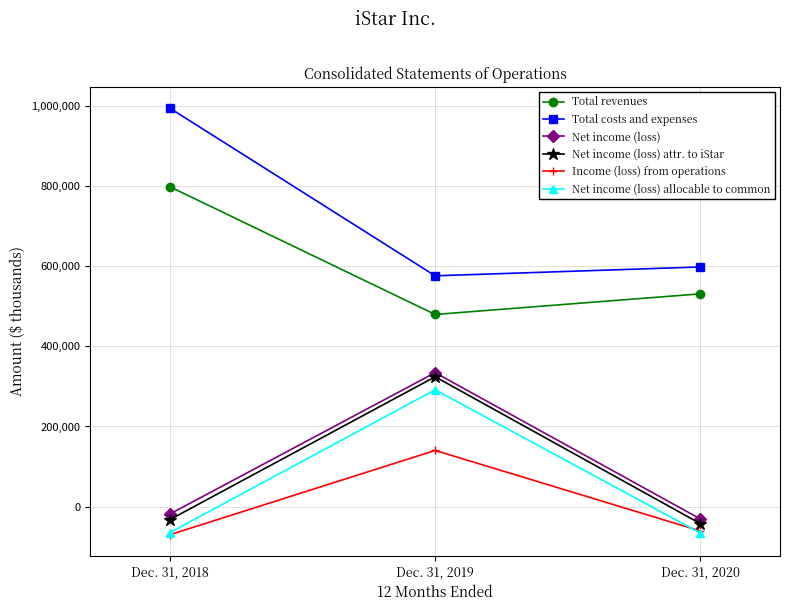

Which category has the highest value in the Net income (loss) series?

Dec. 31, 2019